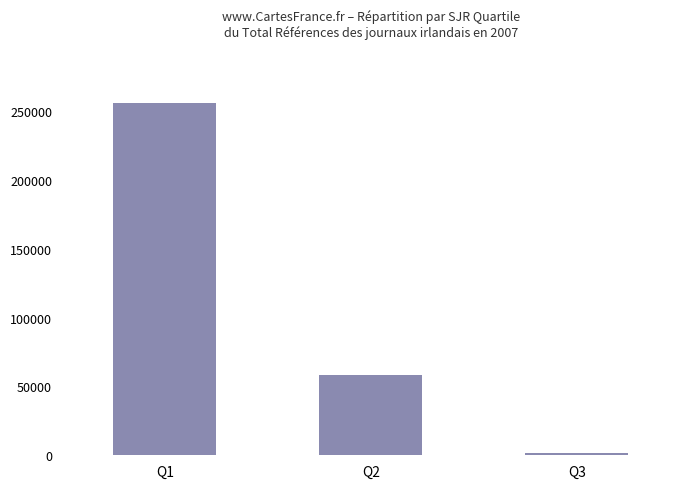

What is the minimum value shown in the chart?

1783